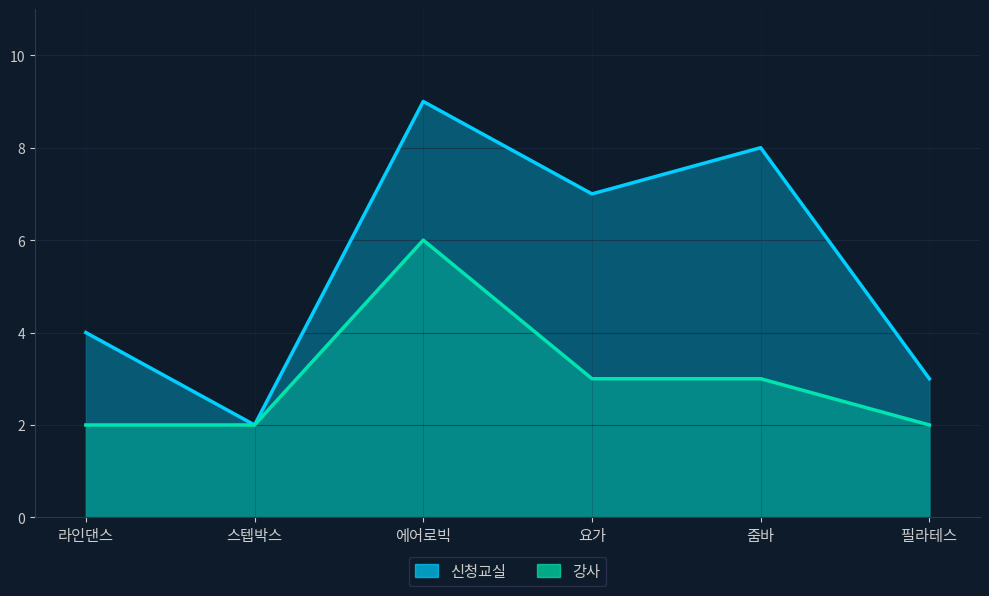

What is the sum of the 신청교실 values at 라인댄스 and 필라테스?

7